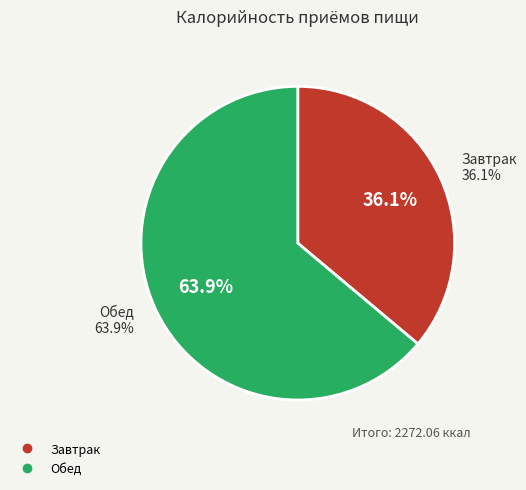

To the nearest percent, what is the average slice percentage?

50%